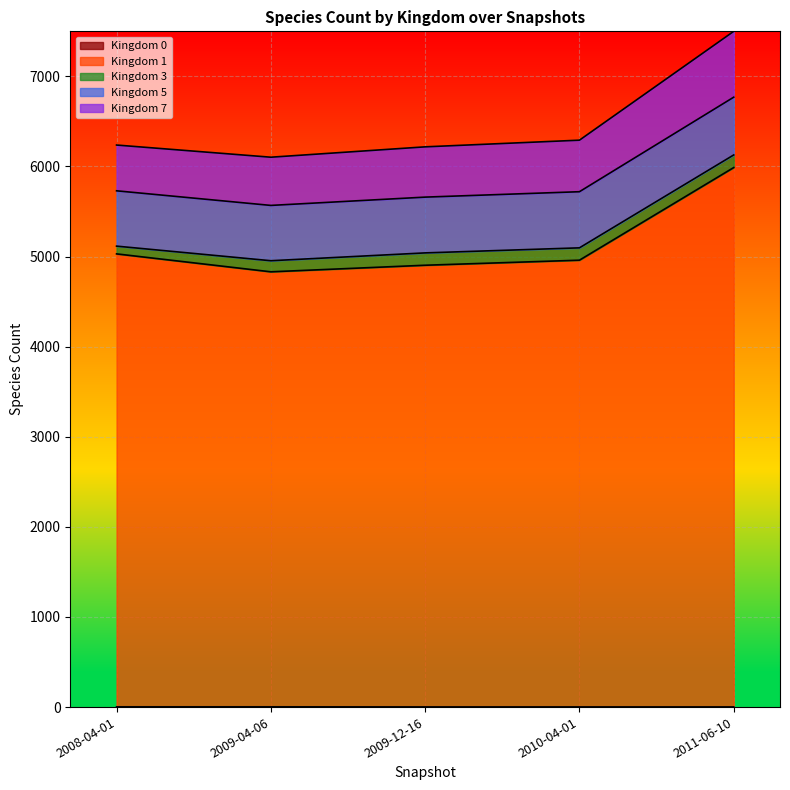

What is the label of the 1st point from the right?

2011-06-10